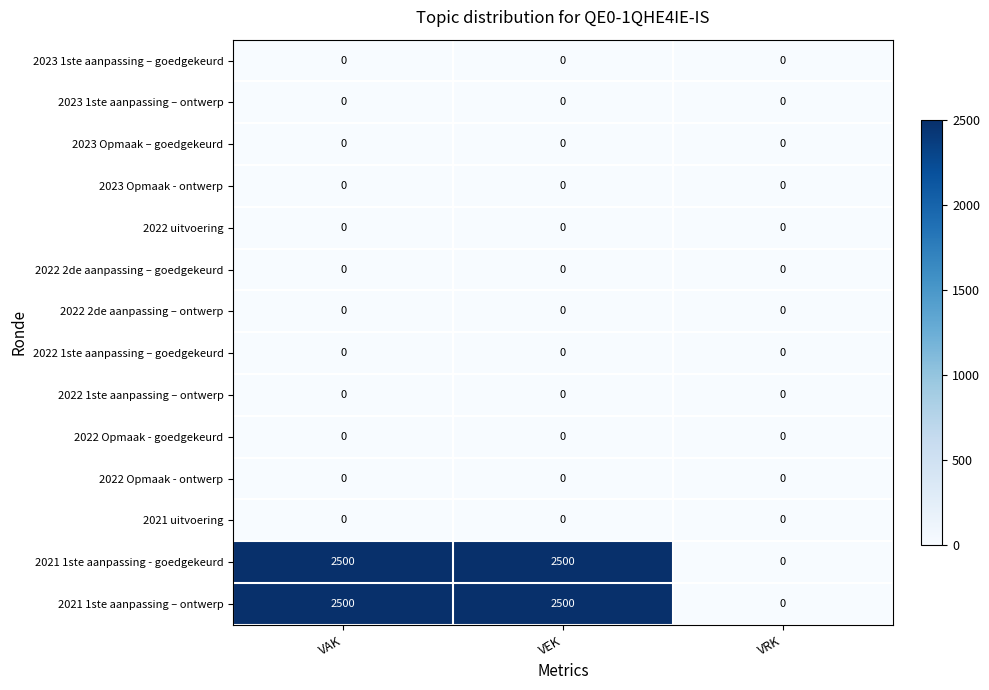

The 2023 Opmaak - ontwerp series shows 0 at VAK. True or false?

True